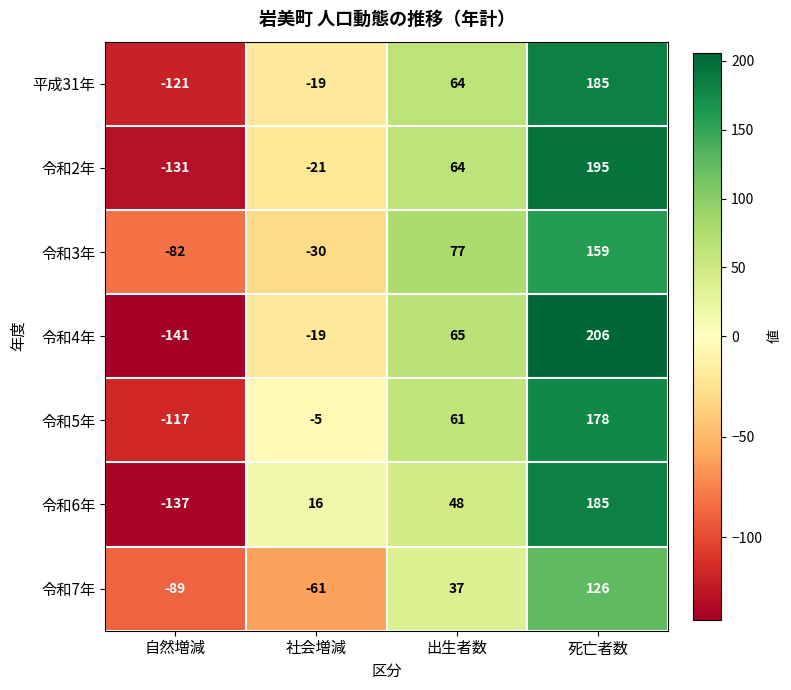

Between 自然増減 and 社会増減, which series saw the biggest shift?

令和6年